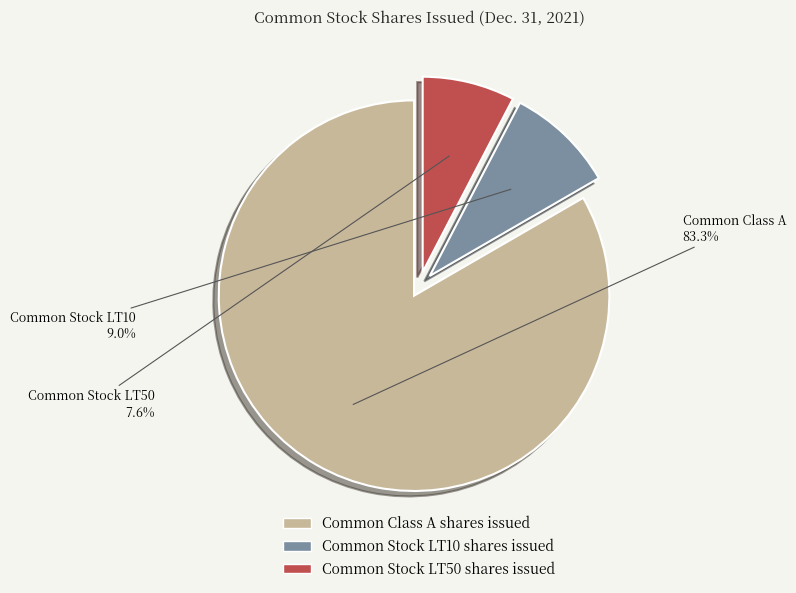

The Common Stock LT50 shares issued slice represents 8% of the pie. True or false?

True